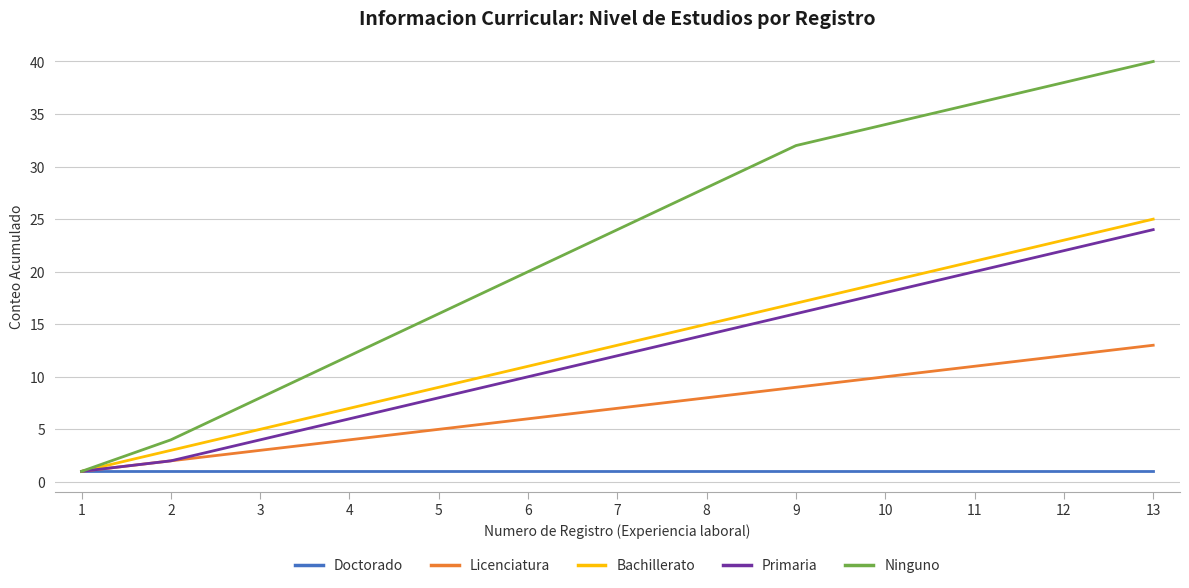

At which category does the chart reach its peak across all series?

13